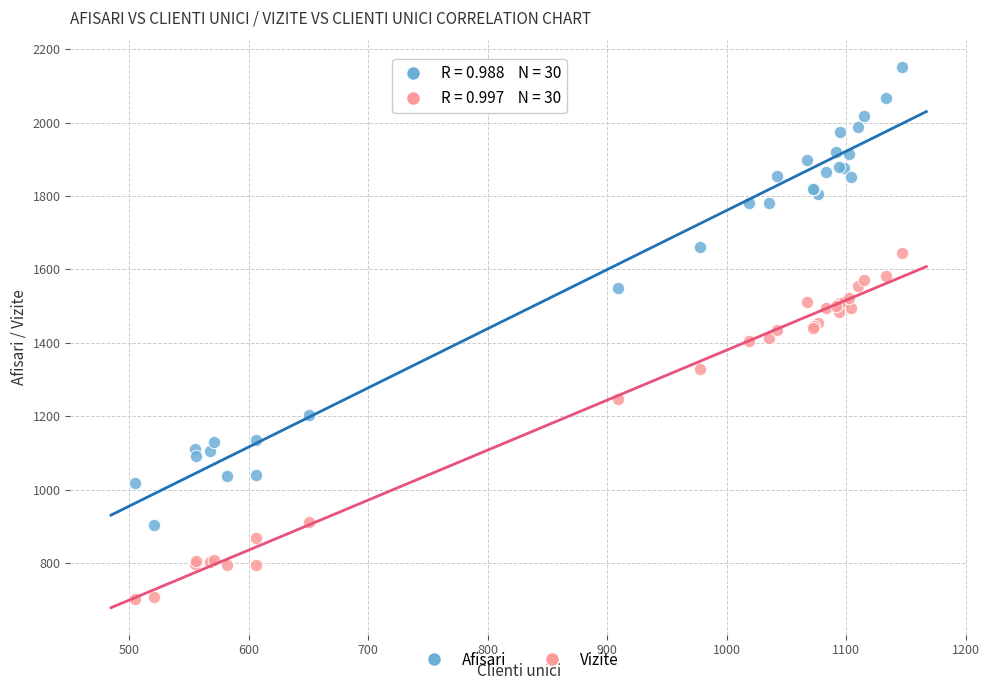

Which series reaches the minimum Y coordinate?

Vizite